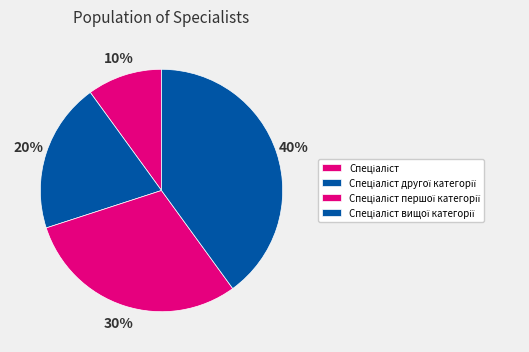

Which slice is the largest?

Спеціаліст вищої категорії